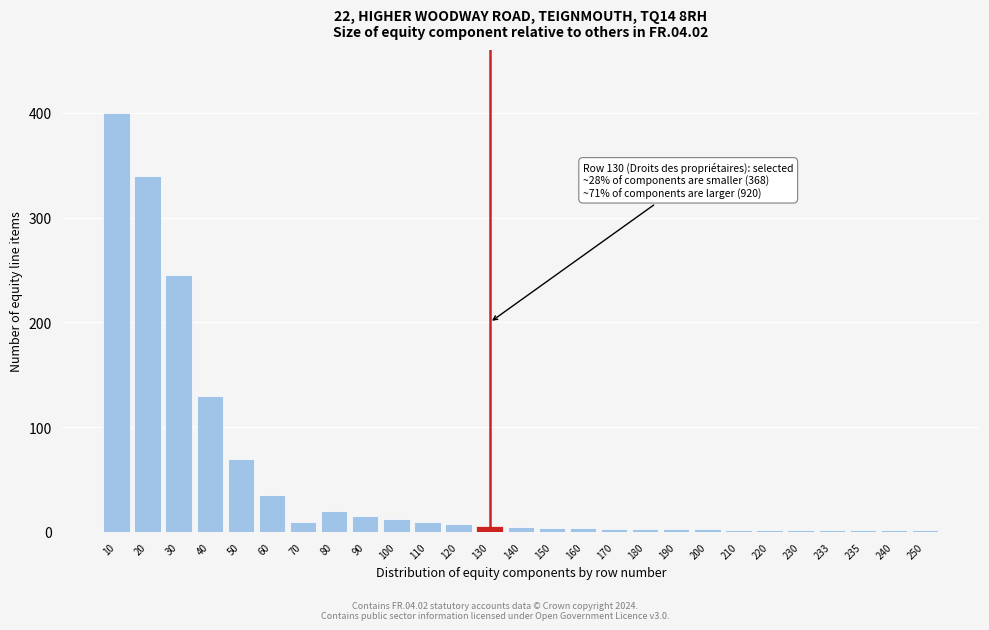

The value at 40 is 130. True or false?

True